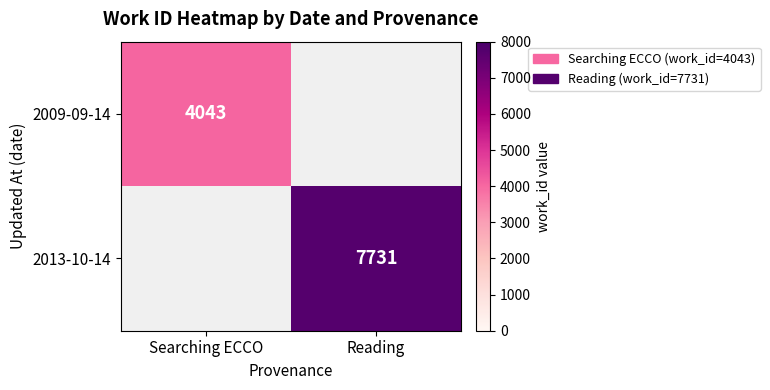

What is the minimum value shown in the chart?

4043.0